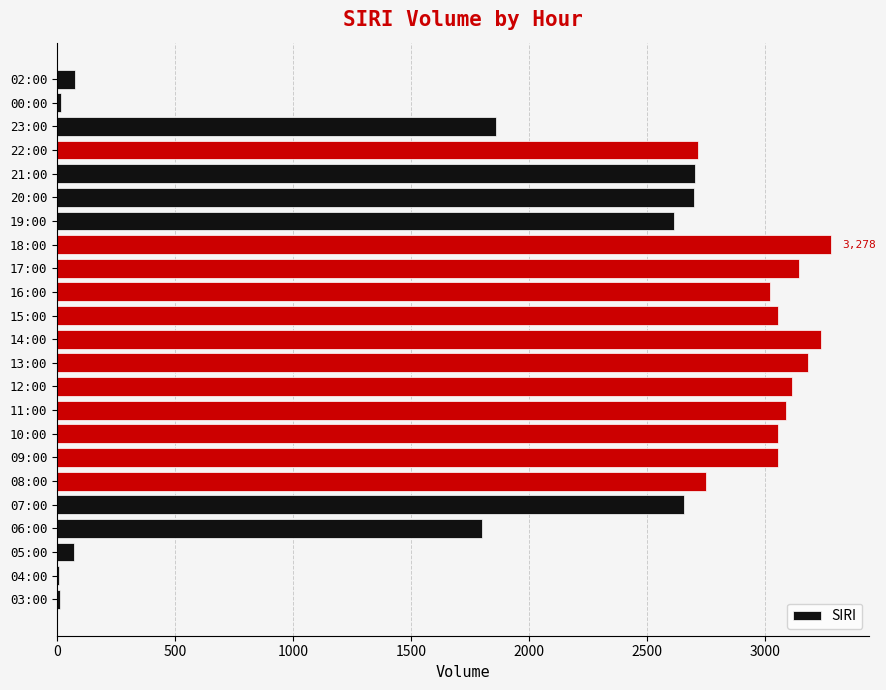

What is the sum of all values?

51207